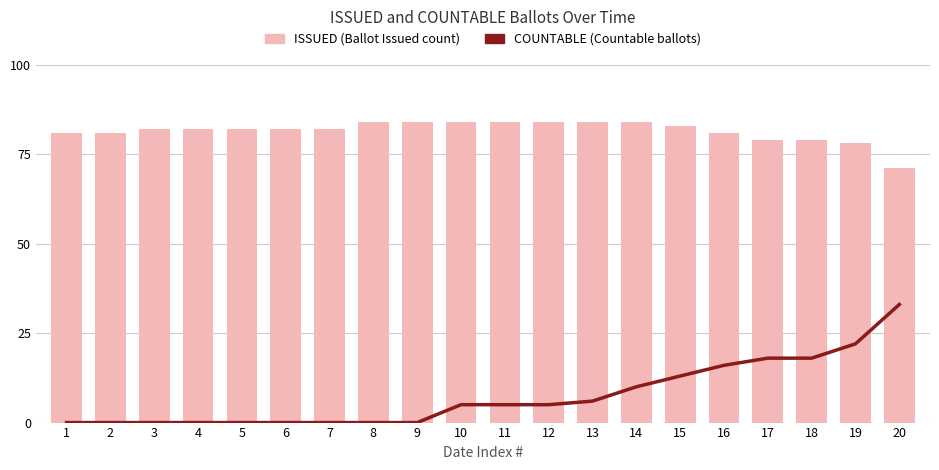

What is the average value of the COUNTABLE series?

8